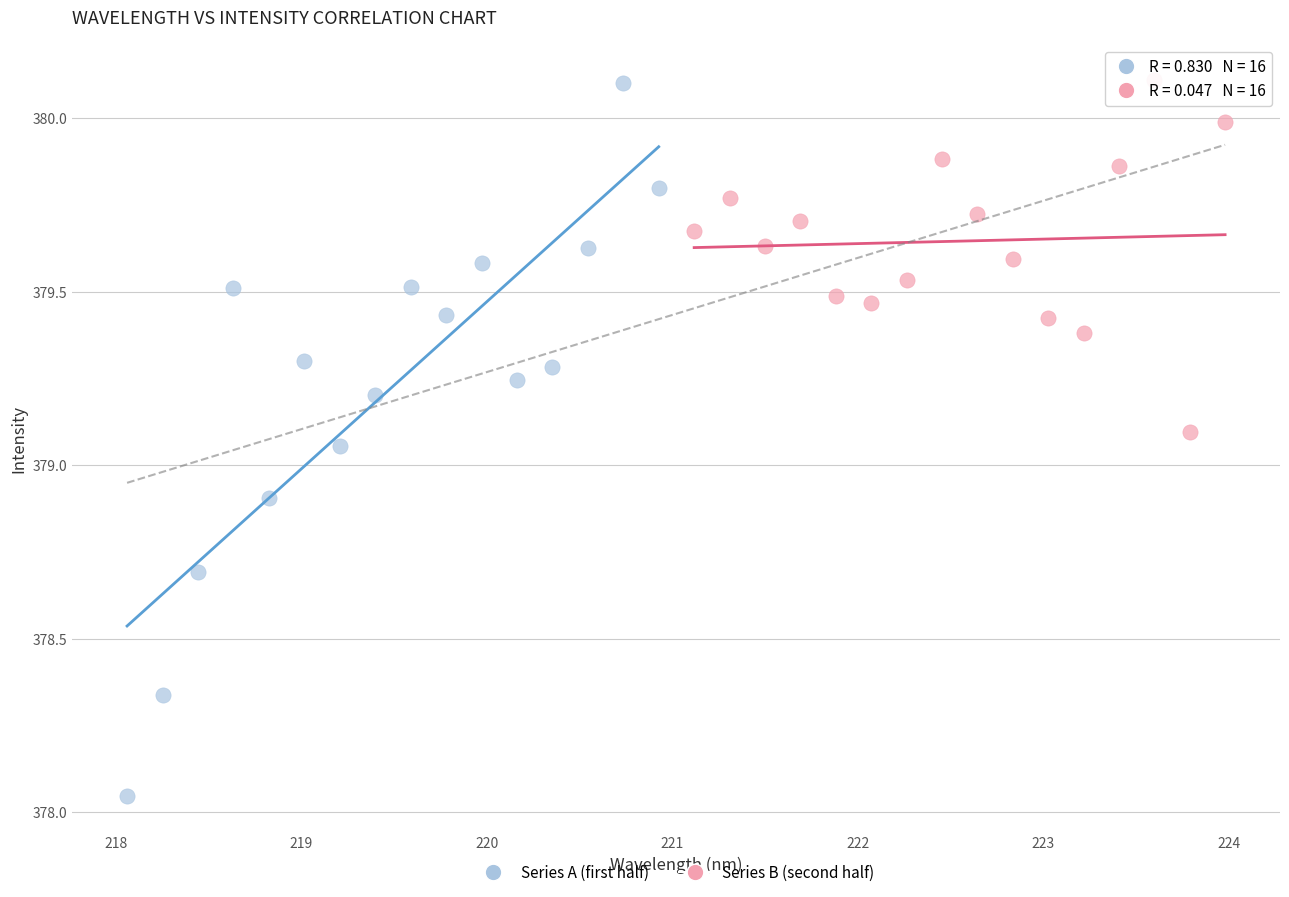

Which series reaches the minimum Y coordinate?

Series A (first half)